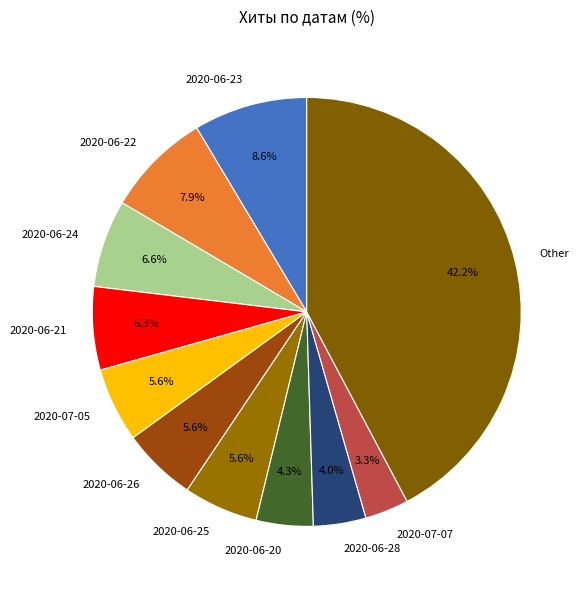

What is the ratio of the value at 2020-06-24 to the value at 2020-07-05?

1.2